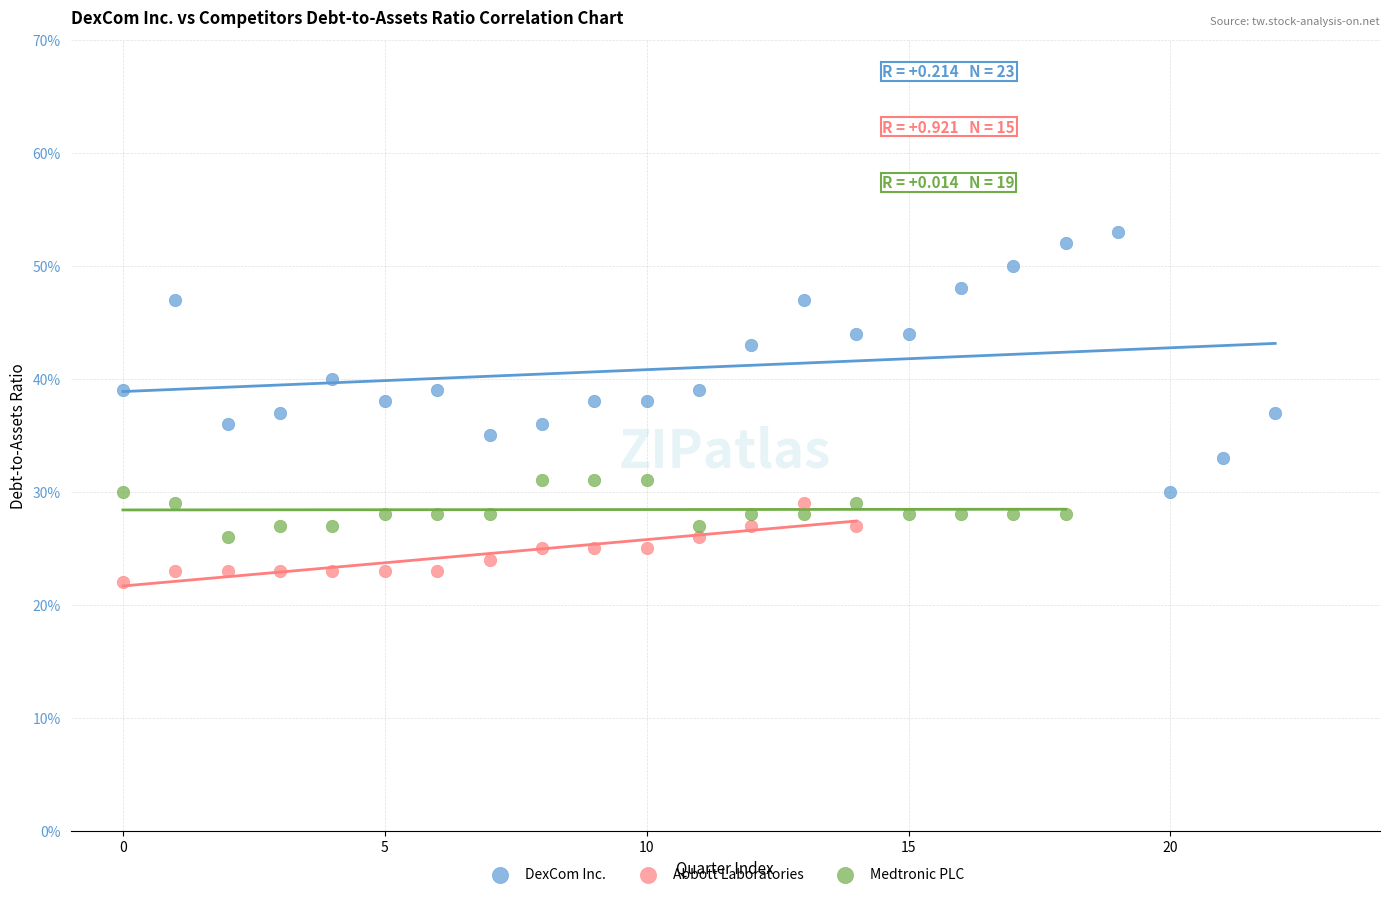

Which series reaches the maximum Y coordinate?

DexCom Inc.